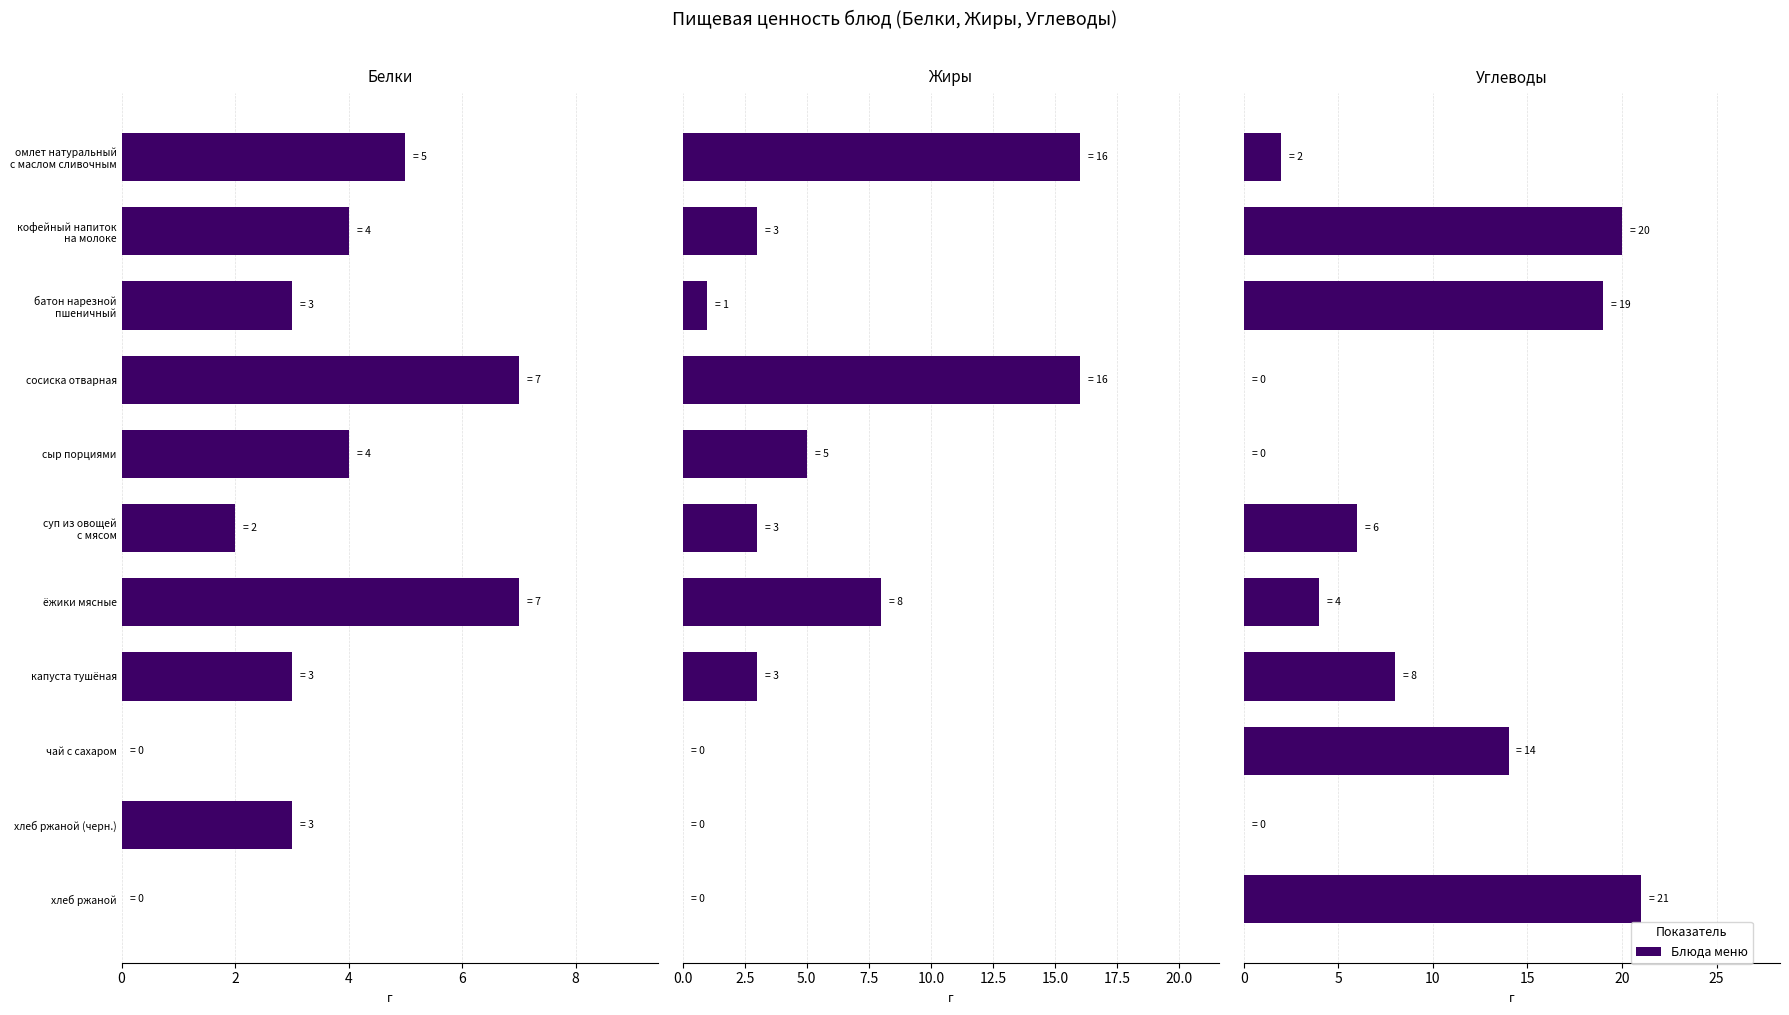

Does the chart contain stacked bars?

No